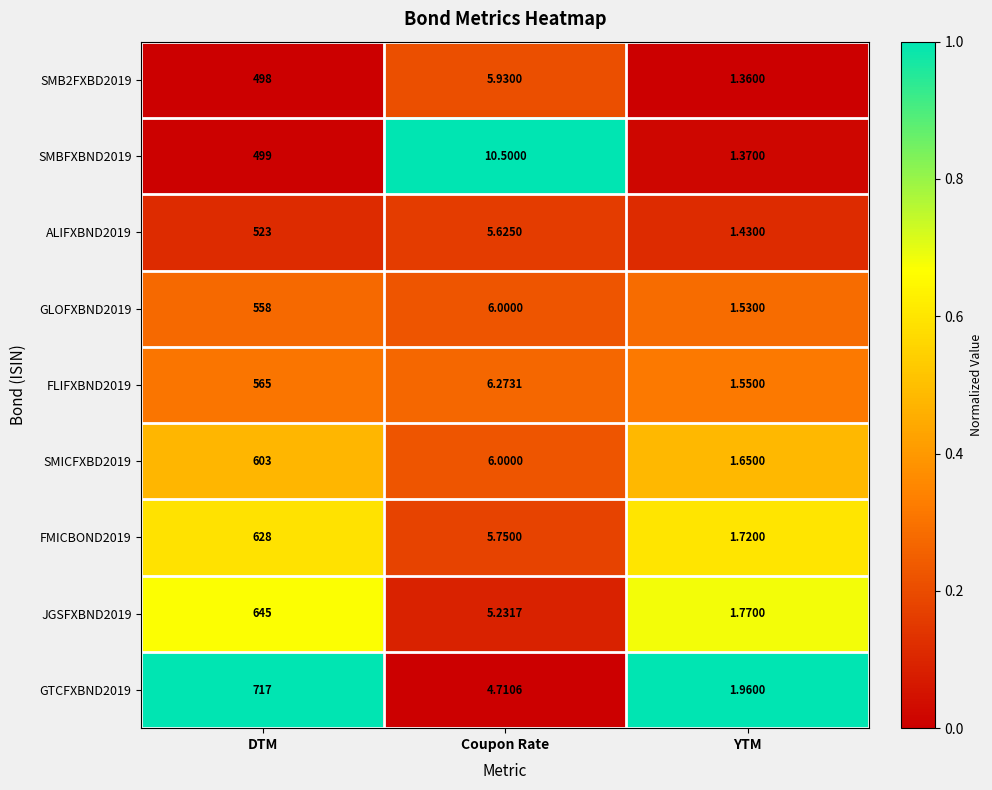

At which category is the sum across all series the highest?

DTM